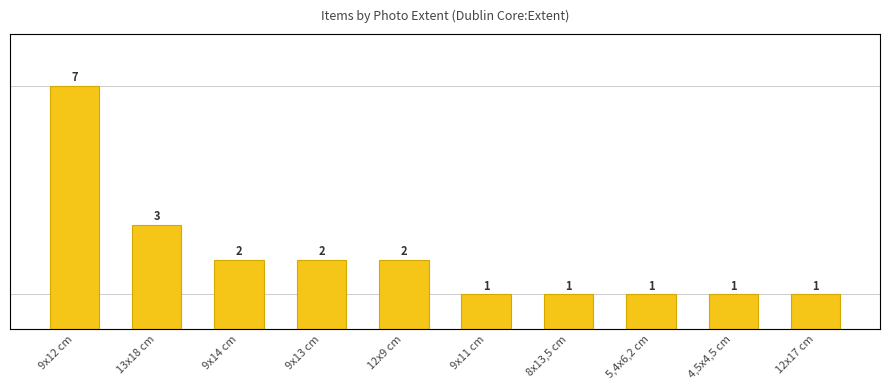

Where is the data nearest to the value 4?

13x18 cm